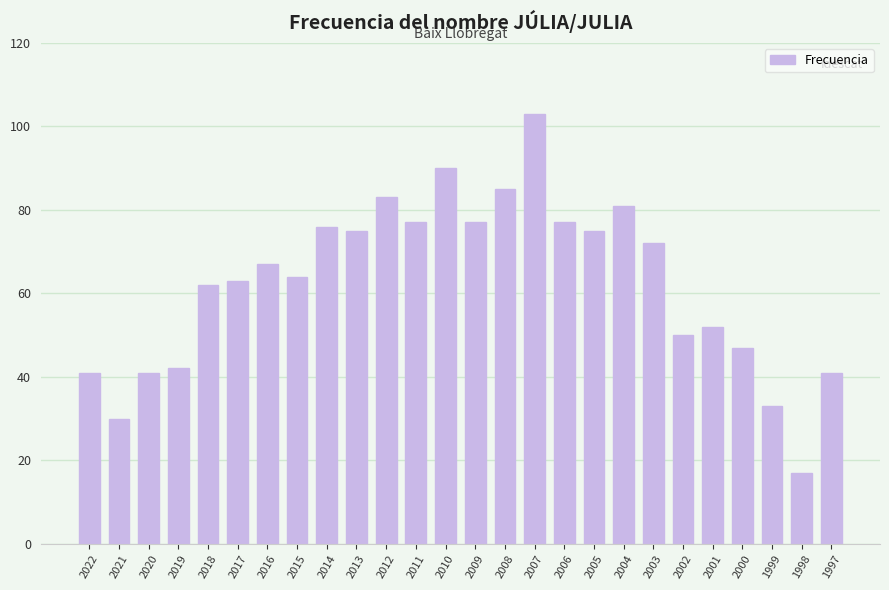

True or false: the data shows 76 at 2014.

True